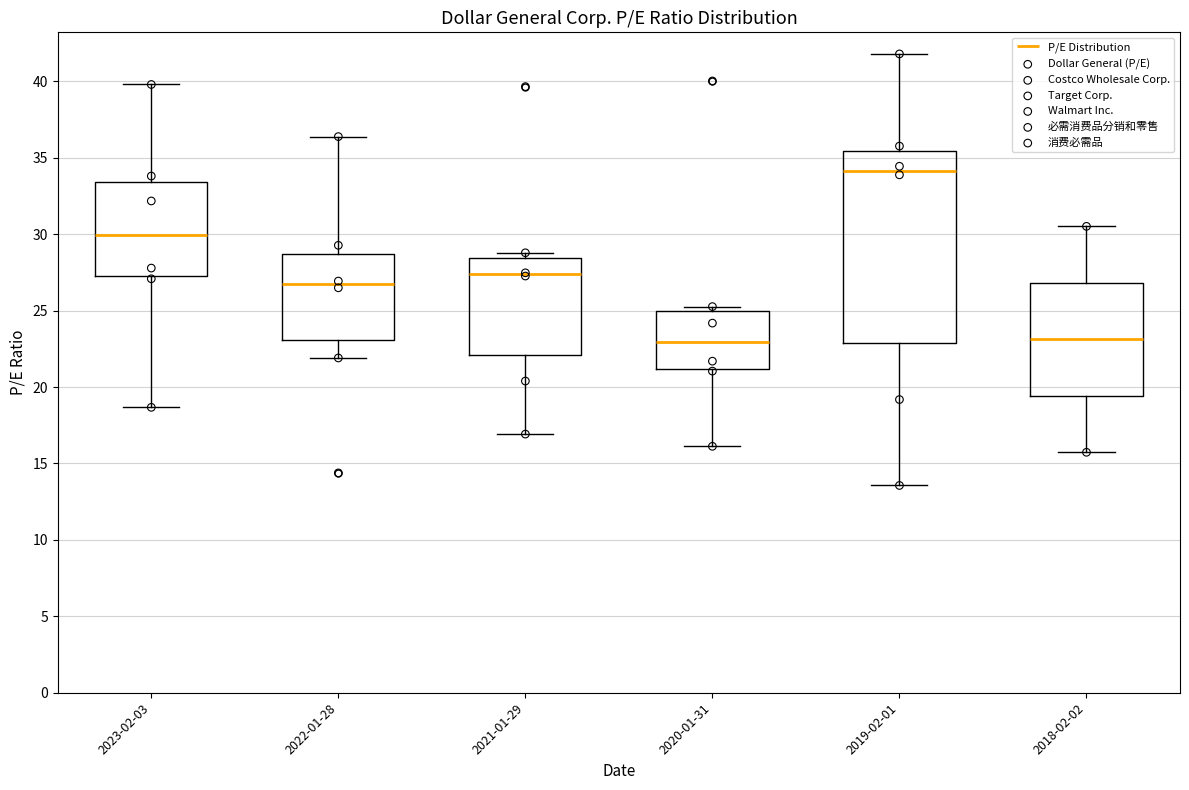

Reading left to right, read every box against the y-axis: the position of its median line, the range the box covers, and the ends of its whiskers. The values are not printed on the chart, so give them approximately, as read against the axis.

2023-02-03: median 30.0, box 27.5 to 33.5, whiskers 18.5 to 40.0
2022-01-28: median 26.5, box 23.0 to 28.5, whiskers 22.0 to 36.5
2021-01-29: median 27.5, box 22.0 to 28.5, whiskers 17.0 to 29.0
2020-01-31: median 23.0, box 21.0 to 25.0, whiskers 16.0 to 25.5
2019-02-01: median 34.0, box 23.0 to 35.5, whiskers 13.5 to 42.0
2018-02-02: median 23.0, box 19.5 to 27.0, whiskers 15.5 to 30.5